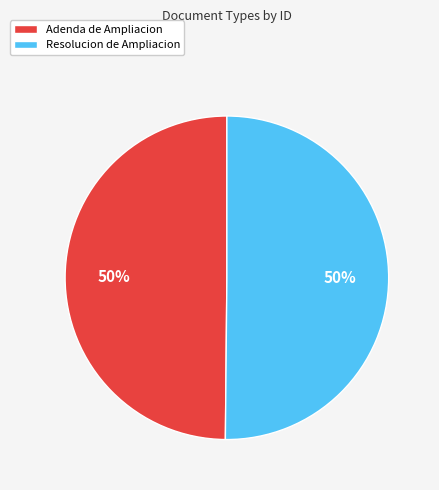

How many segments does this pie chart have?

2